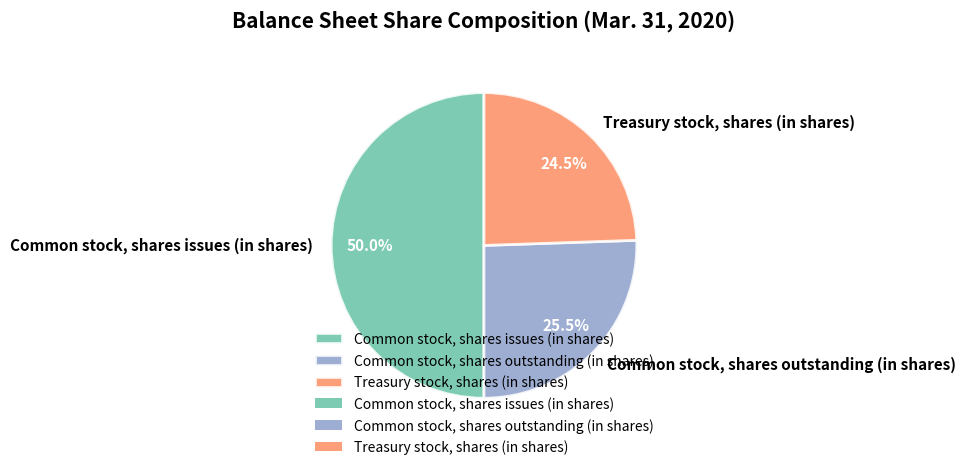

To the nearest percent, what is the average slice percentage?

33%